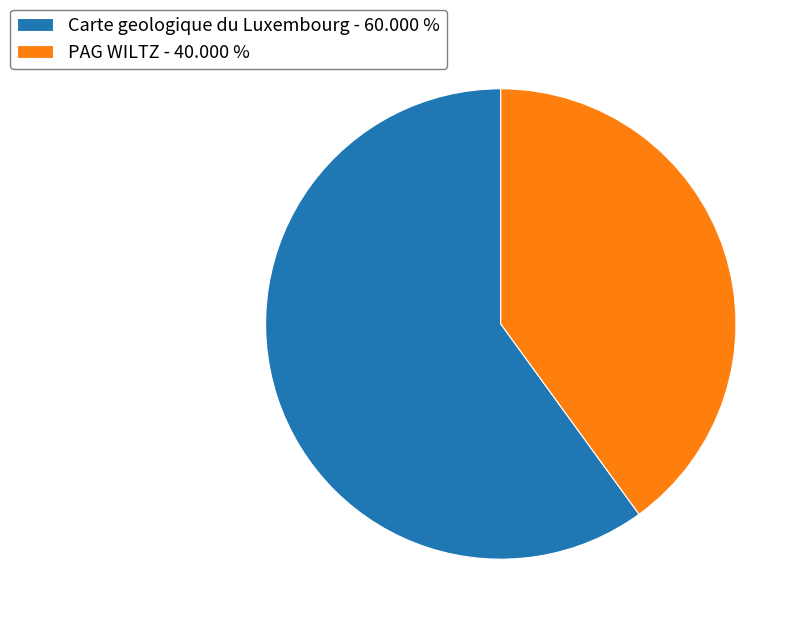

Is there any slice that represents more than half of the pie?

Yes